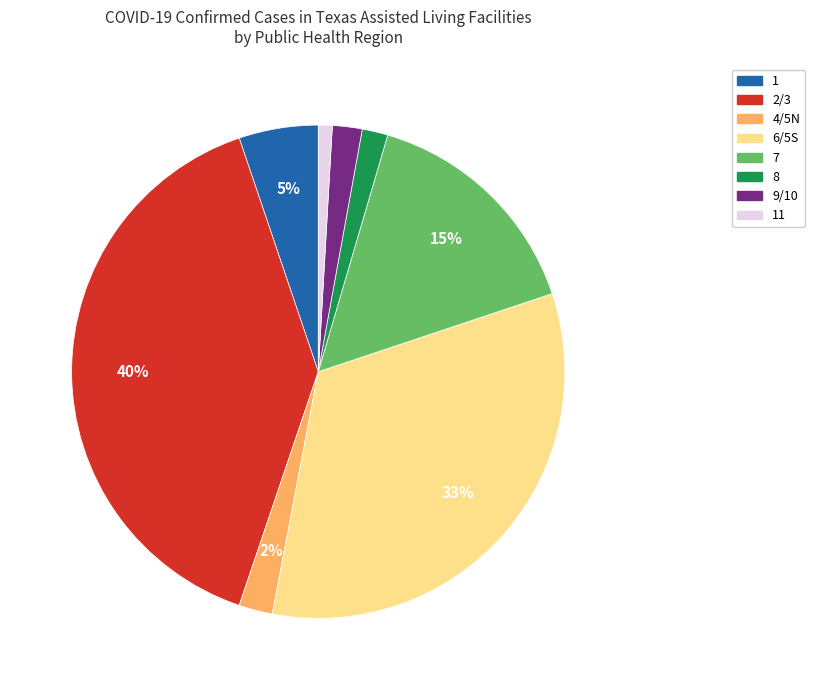

Is there a majority slice in this chart?

No